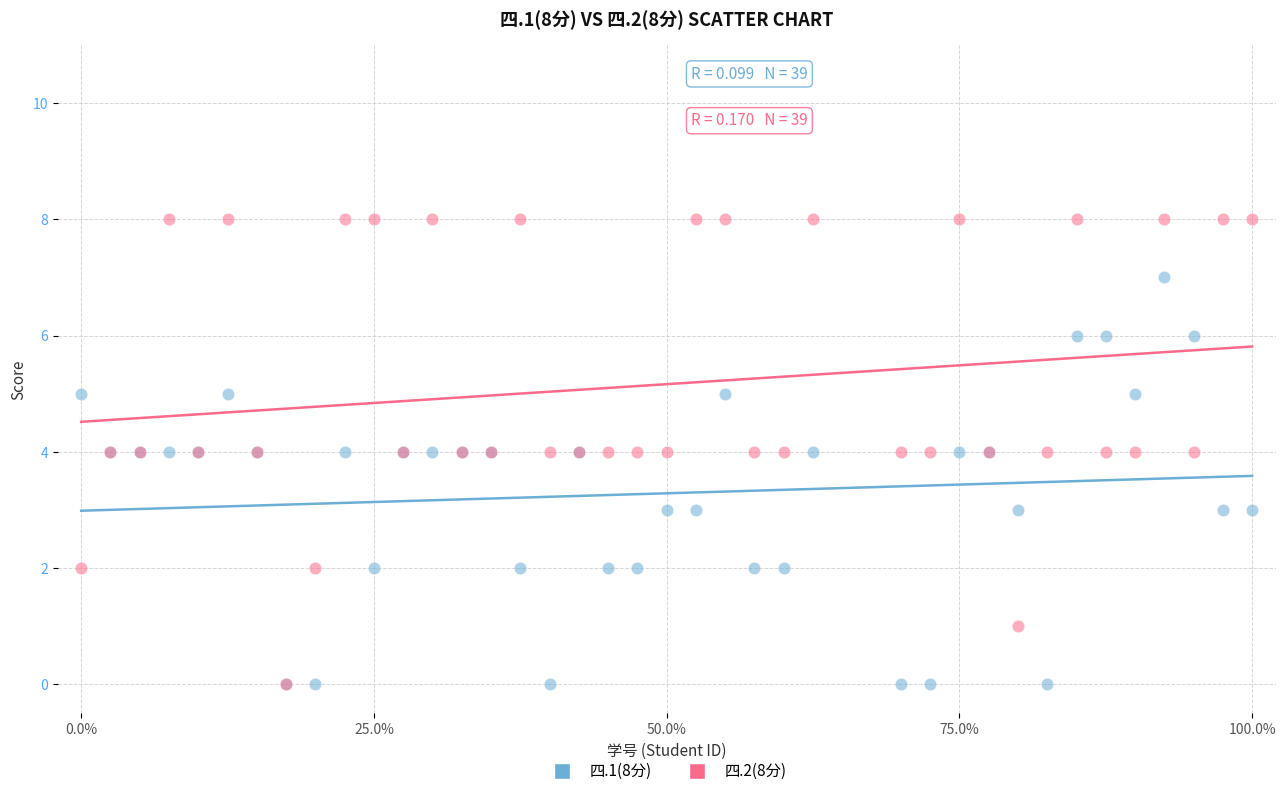

What are all the series names shown in the legend?

四.1(8分), 四.2(8分)